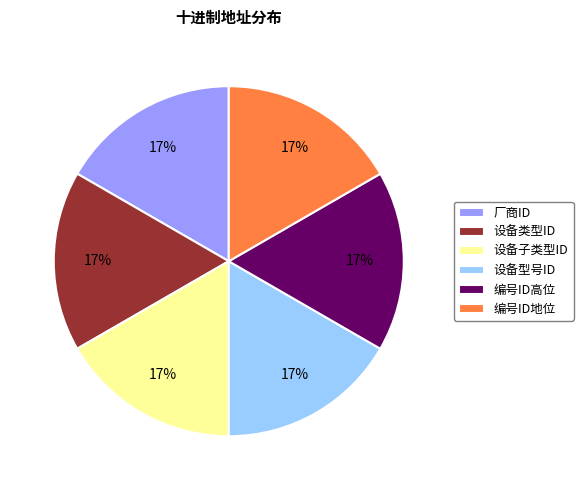

True or false: 厂商ID accounts for 24% of the total.

False